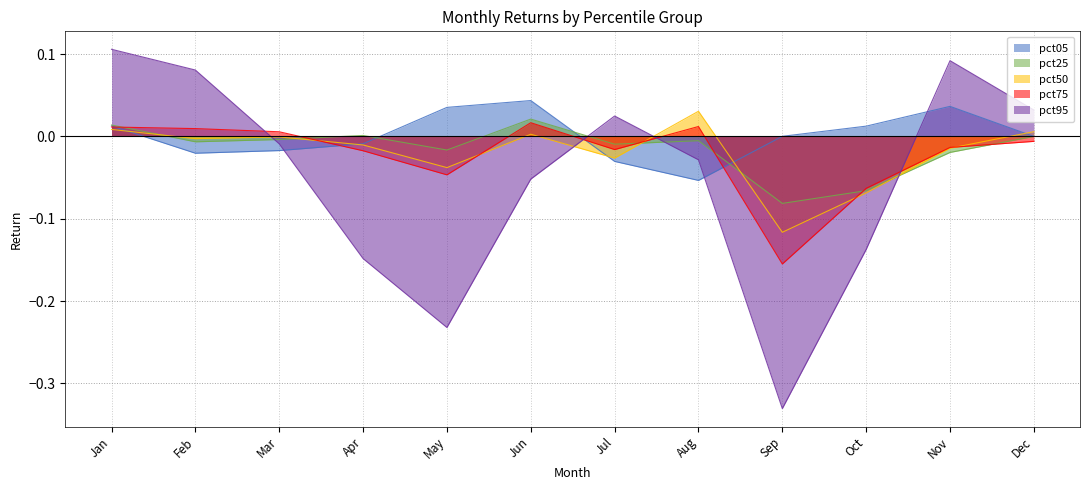

The value of pct75 at Oct is -0.1. True or false?

True